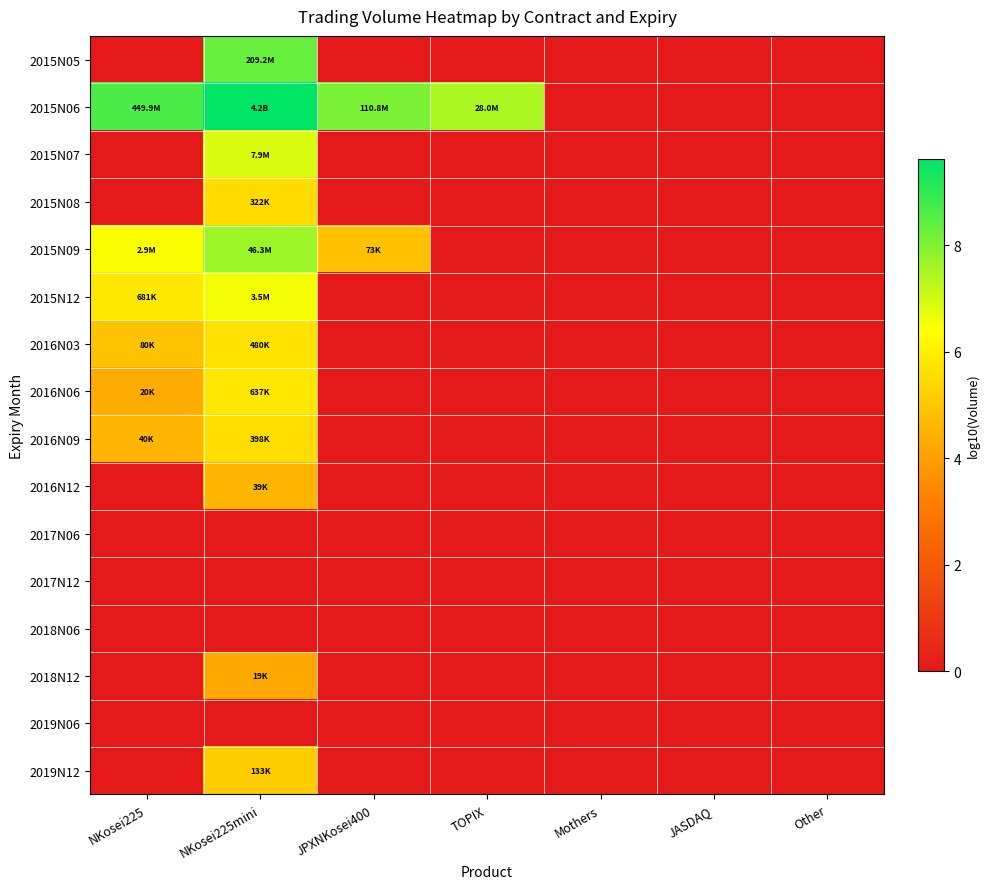

At Other, list the series in order from smallest to largest.

2015N05, 2015N06, 2015N07, 2015N08, 2015N09, 2015N12, 2016N03, 2016N06, 2016N09, 2016N12, 2017N06, 2017N12, 2018N06, 2018N12, 2019N06, 2019N12